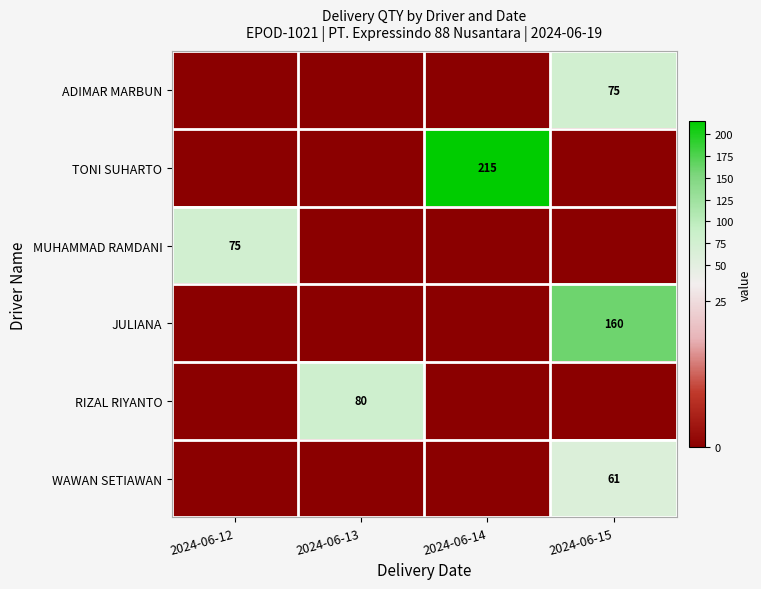

The MUHAMMAD RAMDANI series shows 116 at 2024-06-12. True or false?

False